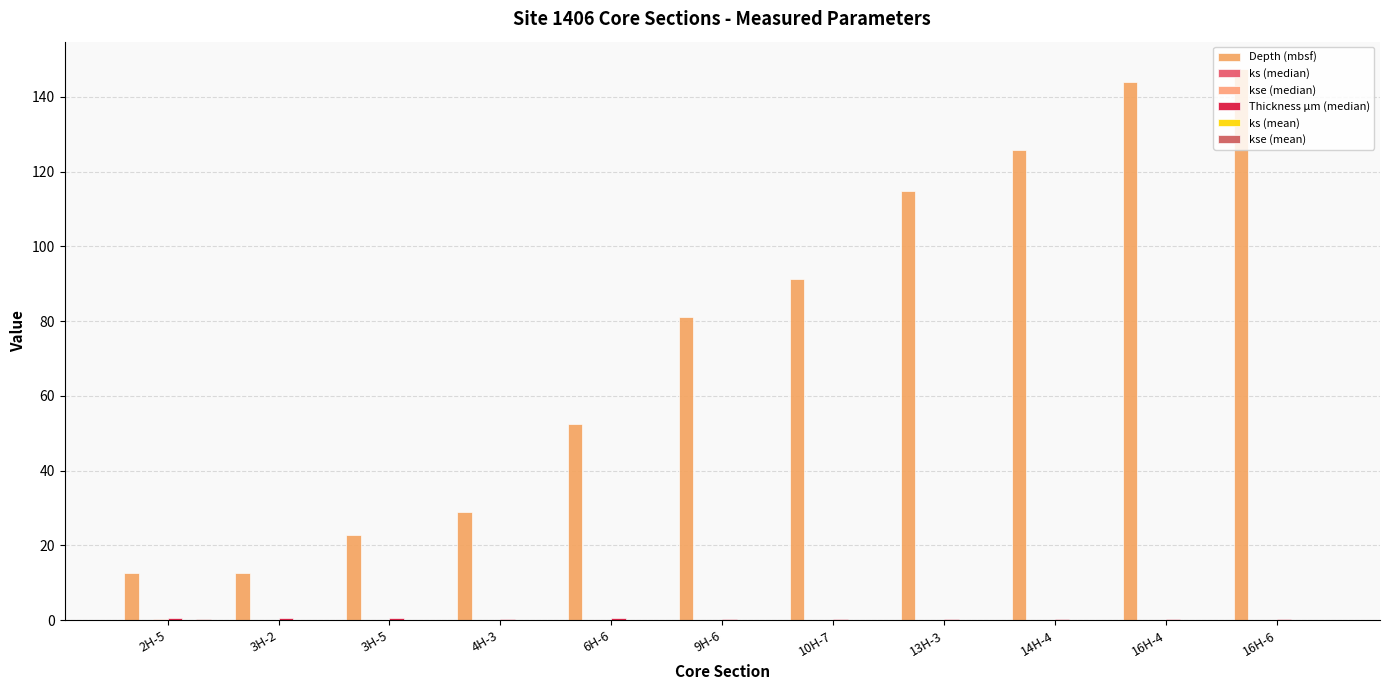

What is the difference between the Depth (mbsf) values at 10H-7 and 9H-6?

10.1